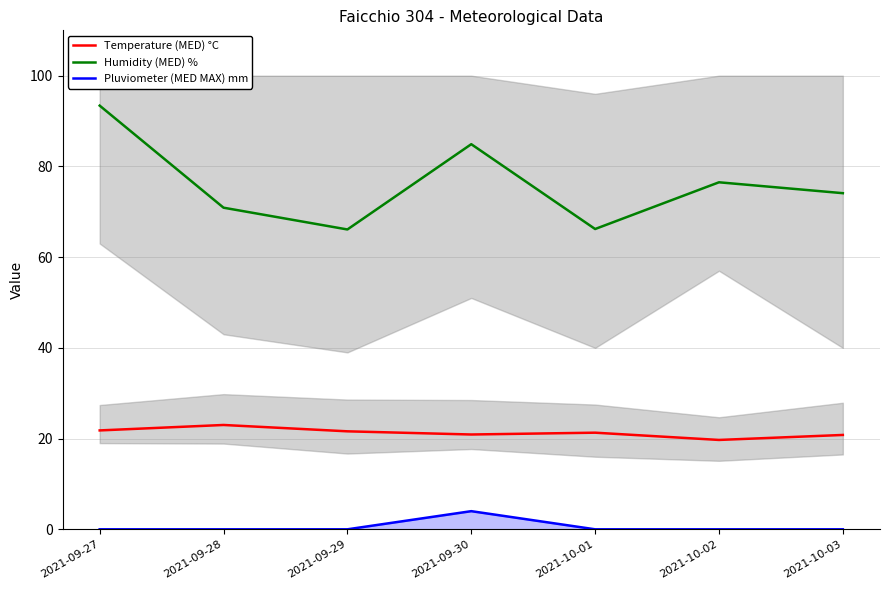

True or false: Temperature (MED) °C has a value of 11.7 at 2021-09-29.

False